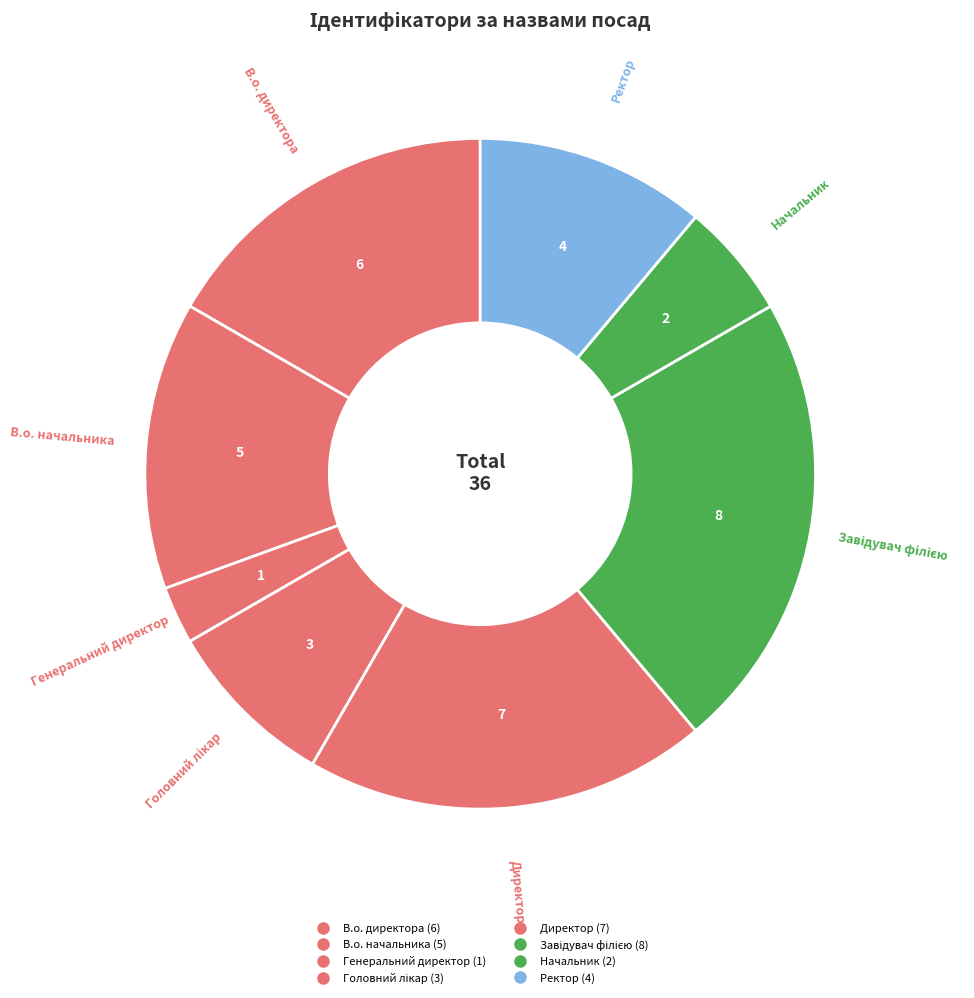

To the nearest percent, what percentage of the pie is В.о. начальника?

14%